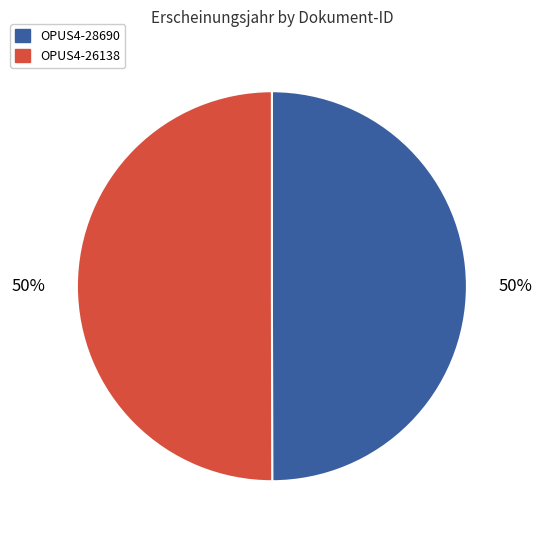

Do OPUS4-26138 and OPUS4-28690 together represent more than half of the pie?

Yes